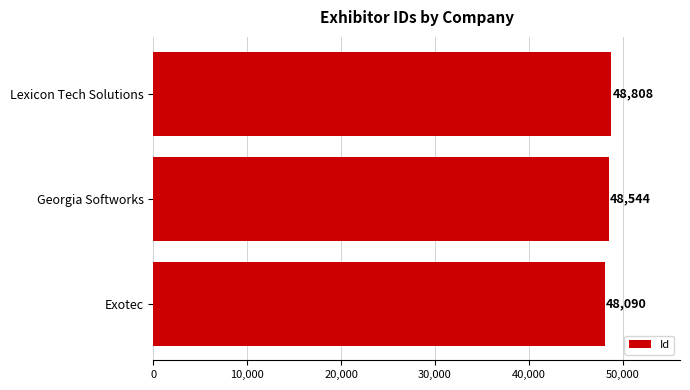

The value at Georgia Softworks is 48544. True or false?

True